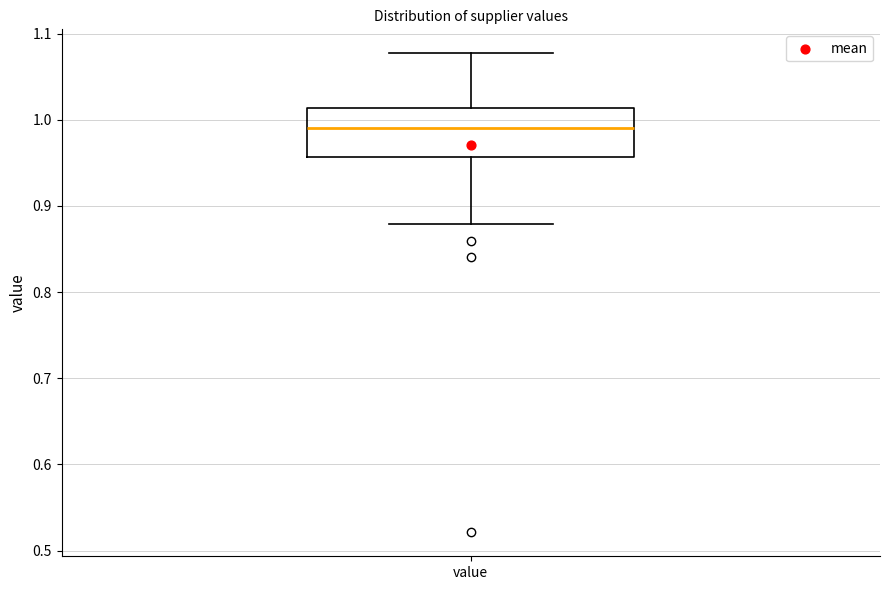

Where is the lower edge of the box for value on the y-axis? The values are not printed on the chart, so give them approximately, as read against the axis.

0.96